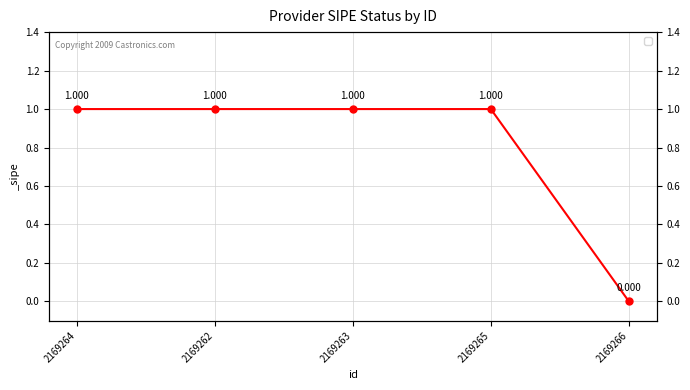

Between 2169265 and 2169263, which is larger?

2169265